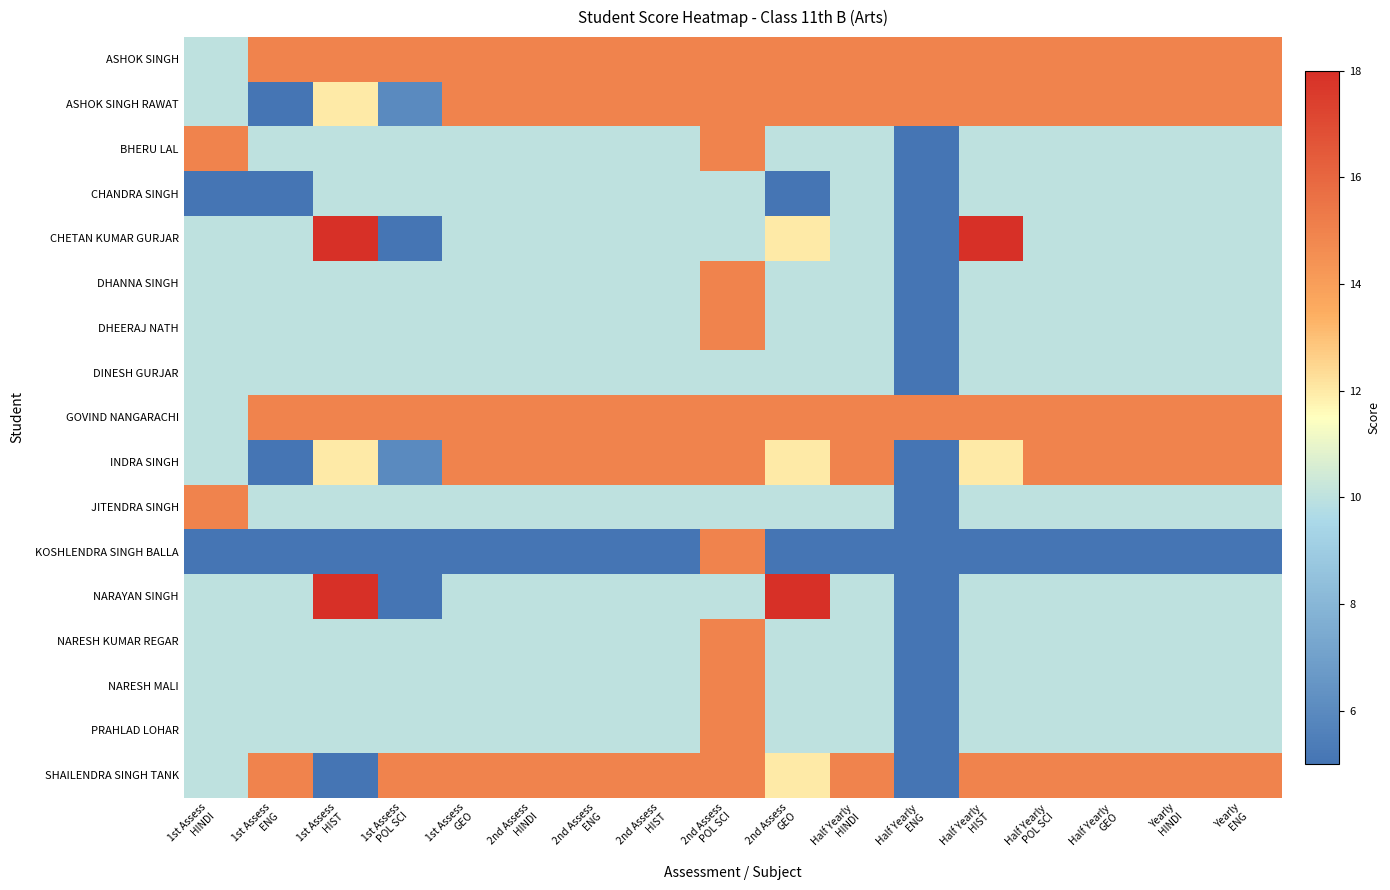

What is the total value across all series at Half Yearly
POL SCI?

190